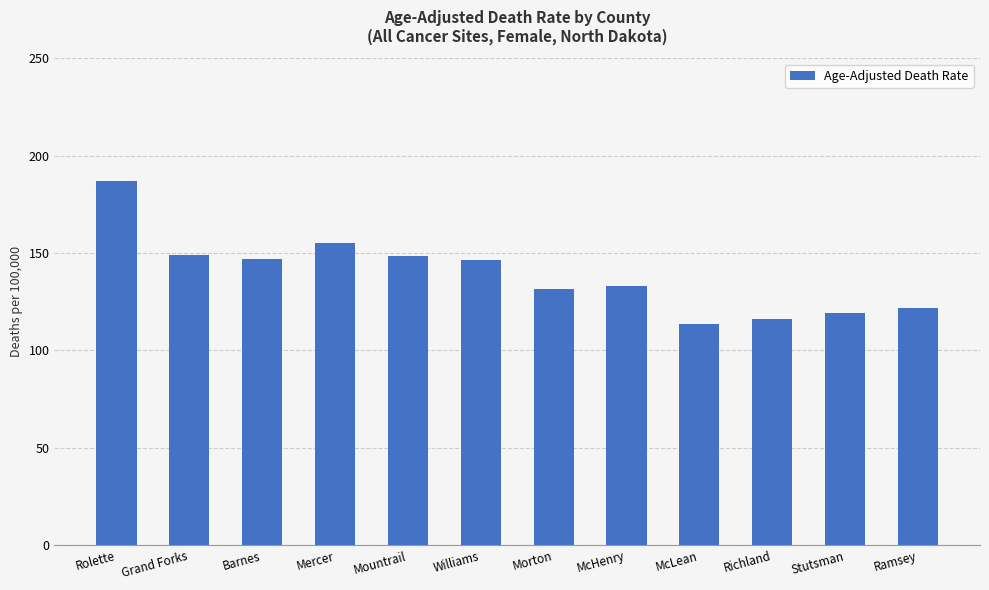

What is the difference between the values at Barnes and Richland?

30.4